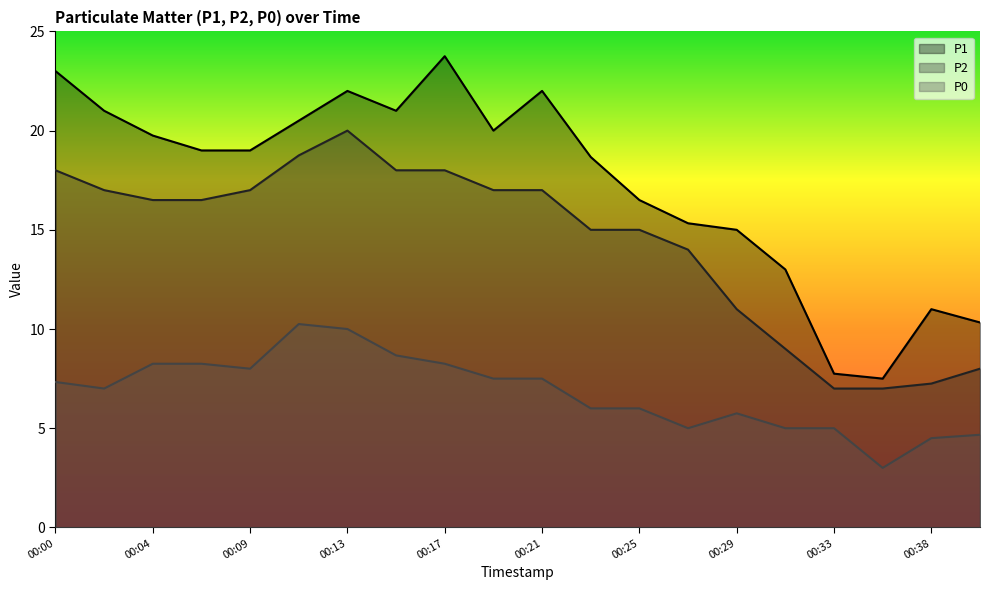

At which category does P1 reach its first local peak?

00:13